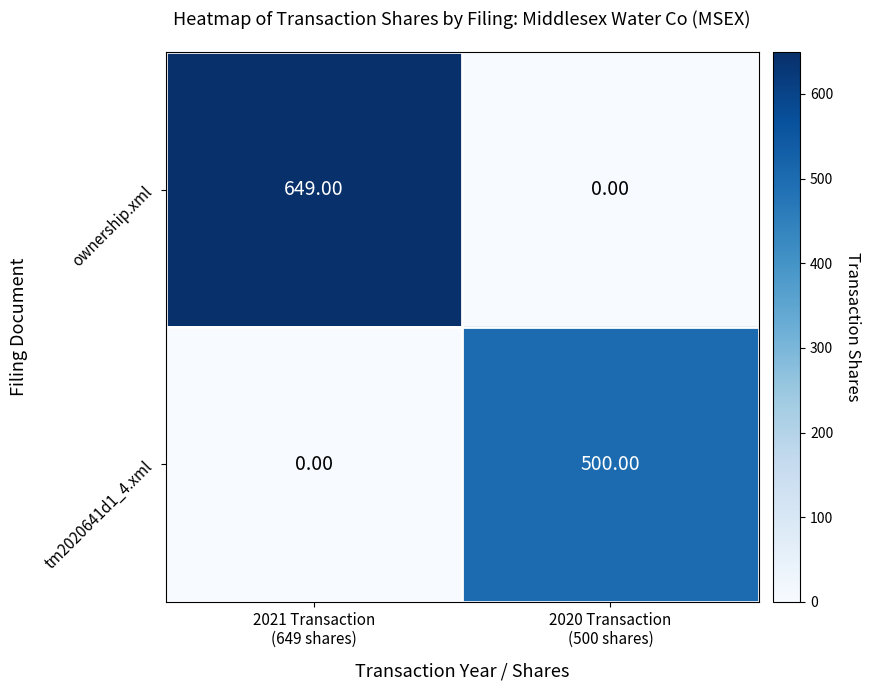

Which category has the highest value across all series?

2021 Transaction
(649 shares)